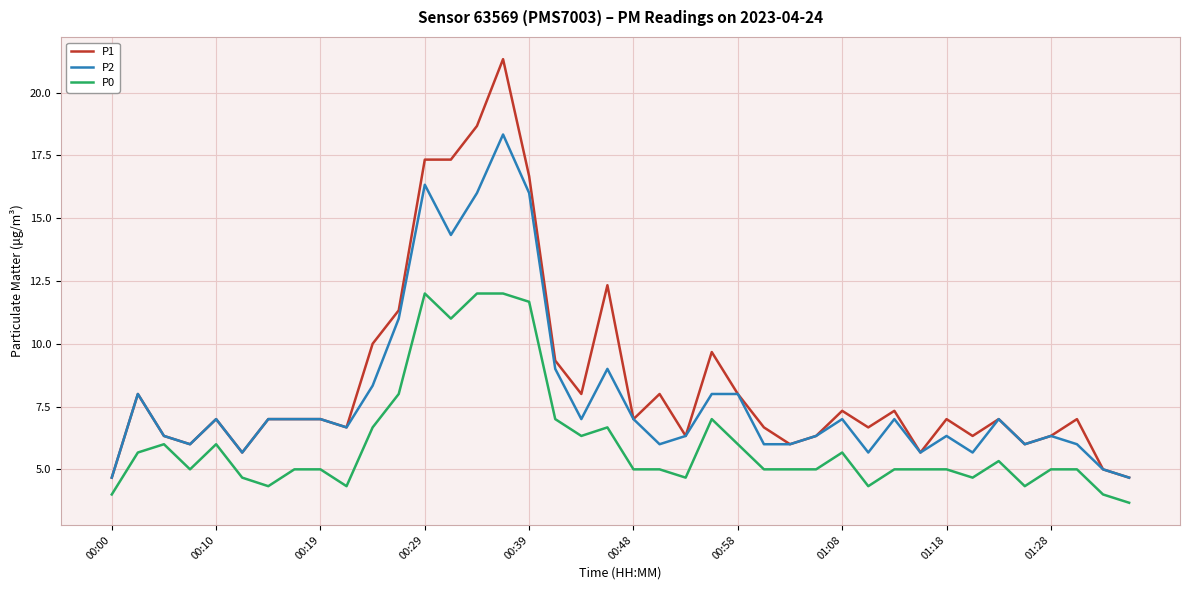

Which series has the largest range (max minus min)?

P1